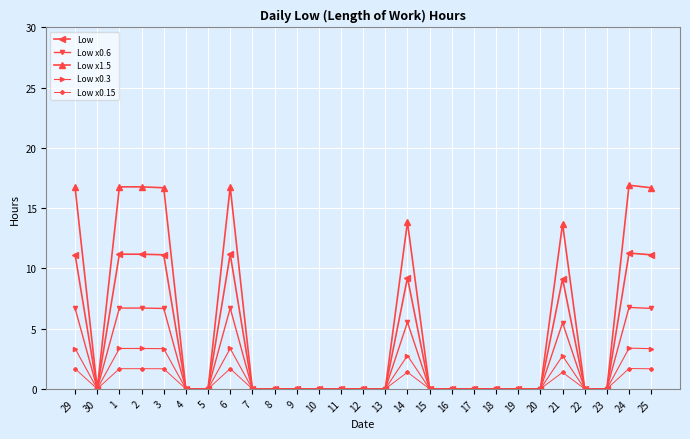

At which category does Low reach its first local valley?

30